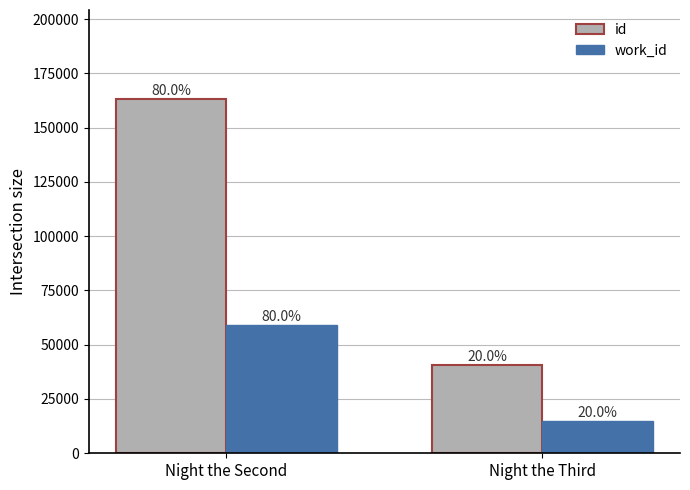

What is the total value across all series at Night the Second?

222532